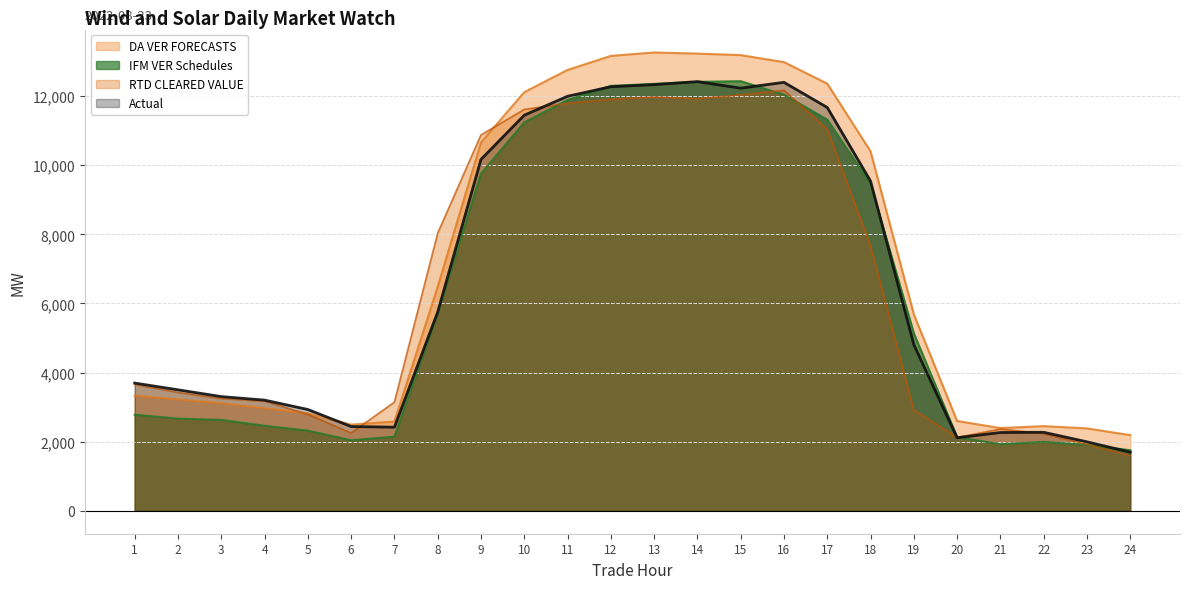

Which series has the largest range (max minus min)?

DA VER FORECASTS